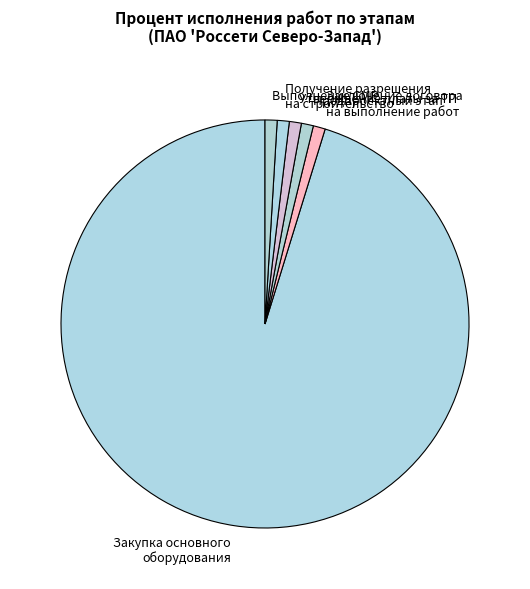

Which slice is the largest?

Закупка основного оборудования